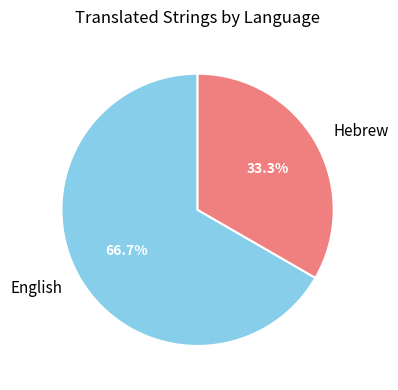

Count the number of slices in the pie.

2